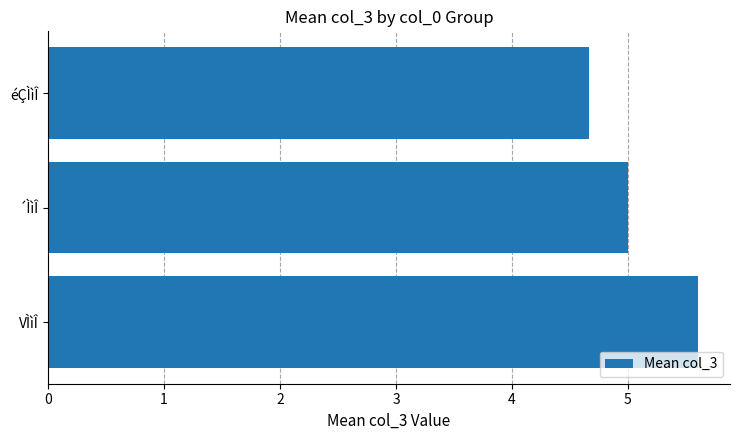

True or false: the data shows 4.7 at éÇÌìÎ.

True